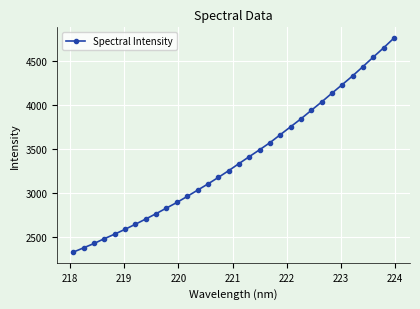

What is the greatest value displayed?

4760.0